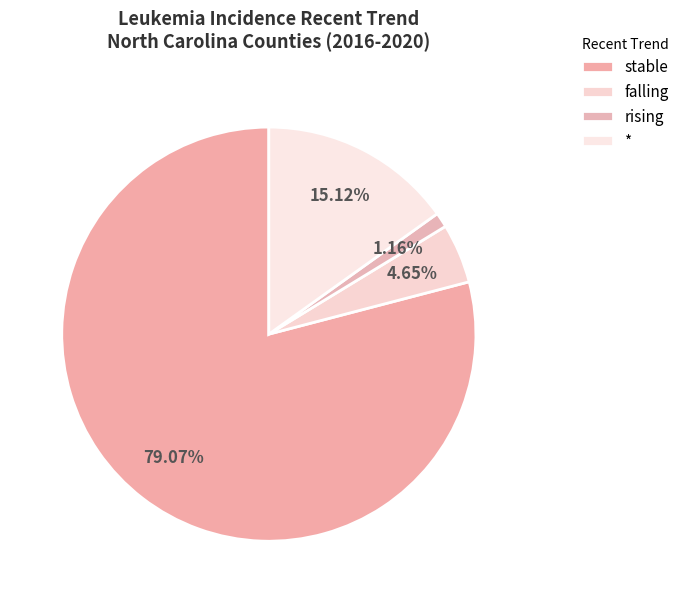

To the nearest percent, what is the combined percentage of rising and stable?

80%